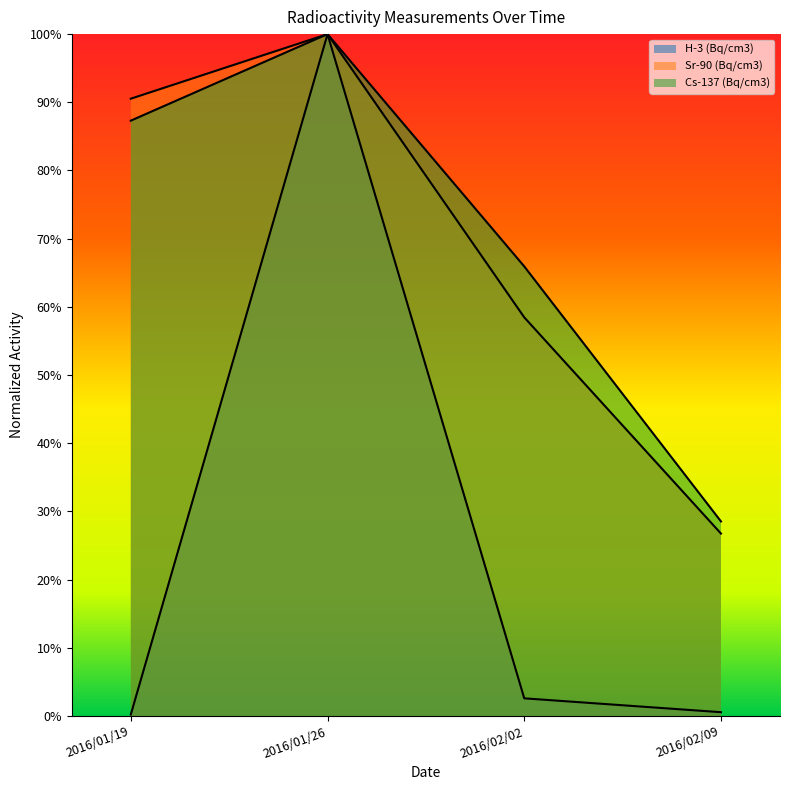

Is it true that H-3 (Bq/cm3) equals 0.0 at 2016/02/09?

True